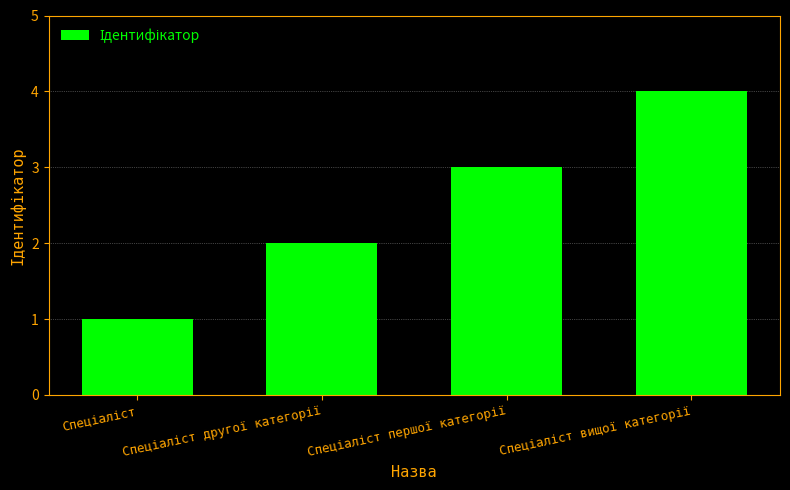

Are the bars grouped side by side (vs. stacked)?

No